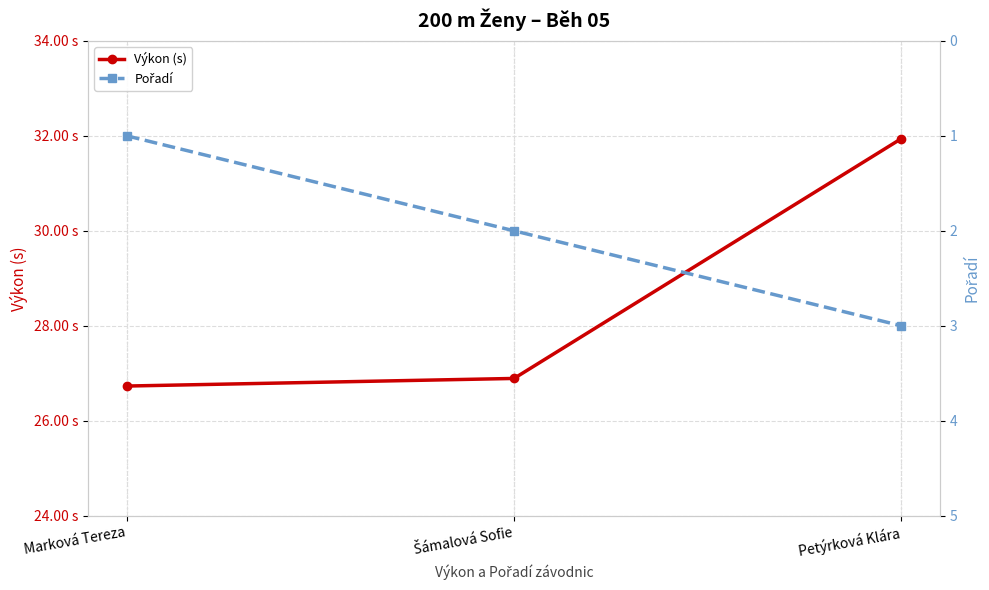

Is it true that Pořadí equals 0.3 at Marková Tereza?

False